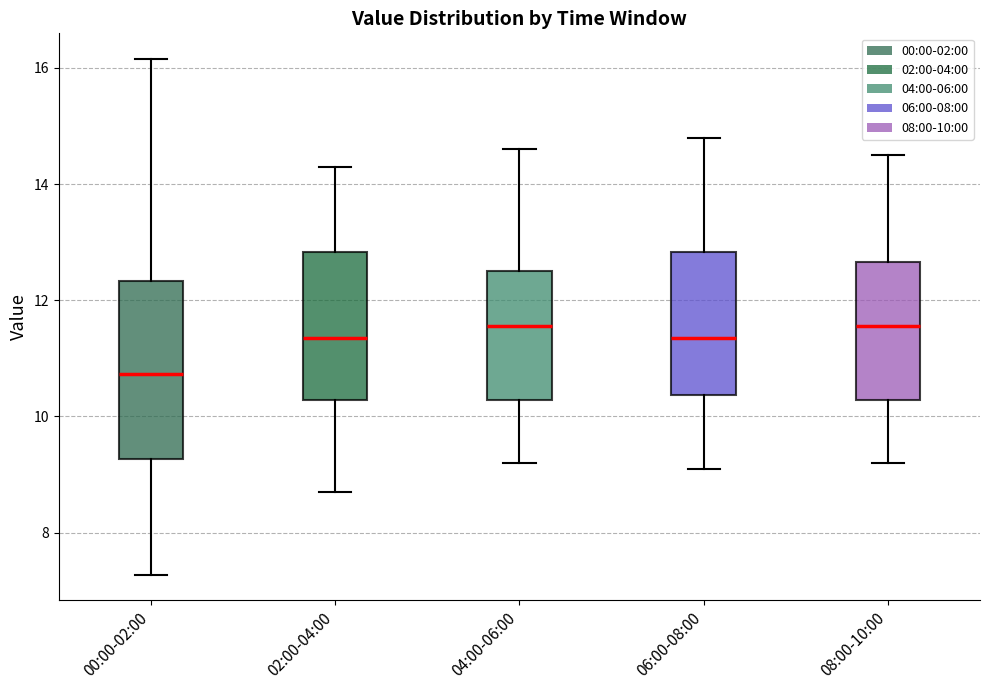

Which box is the tallest, from its lower edge to its upper edge?

00:00-02:00